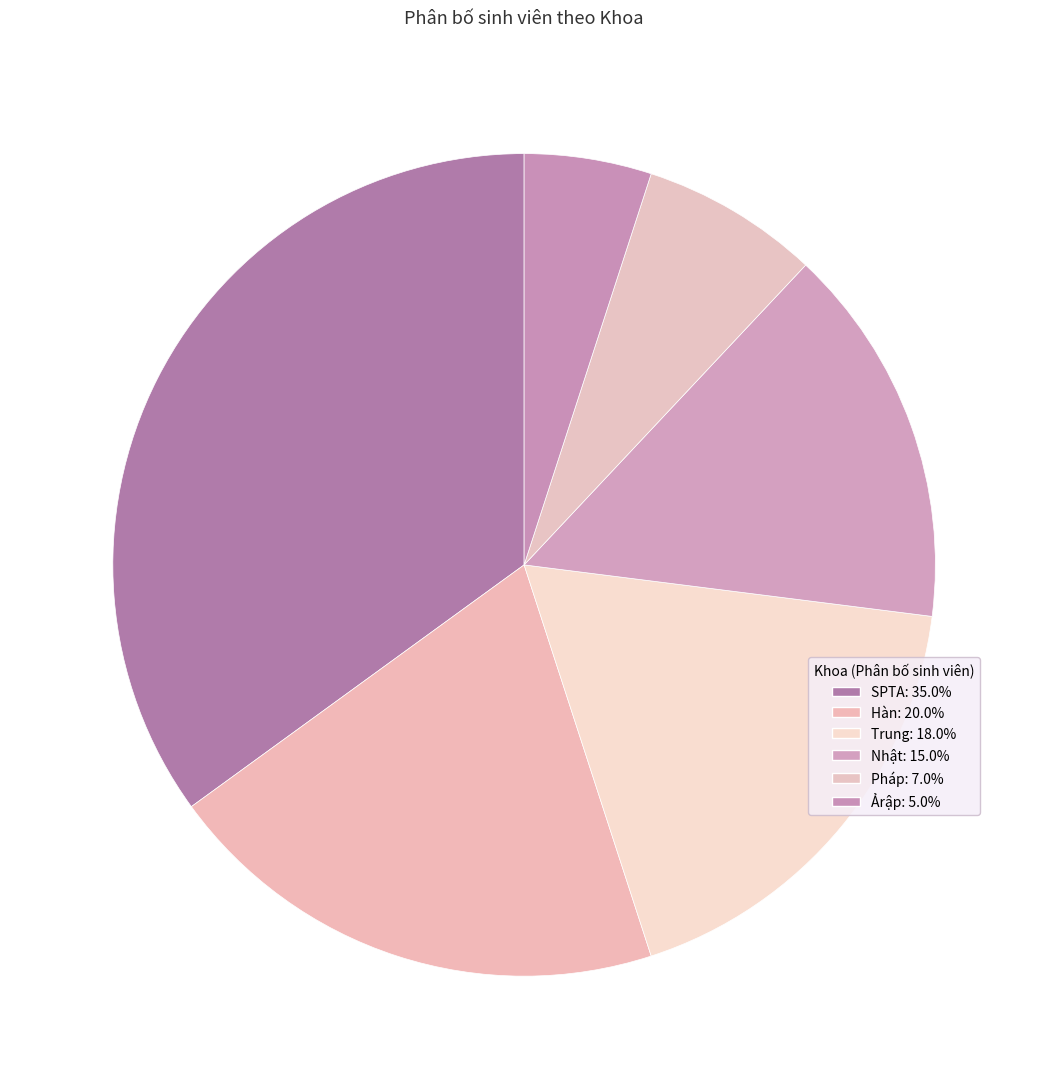

Which category has the smallest portion of the pie?

Ảrập